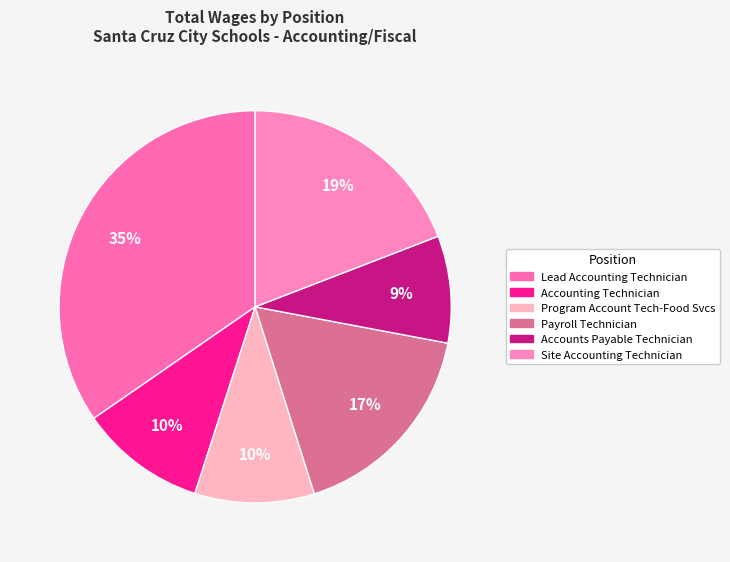

Count the number of slices in the pie.

6